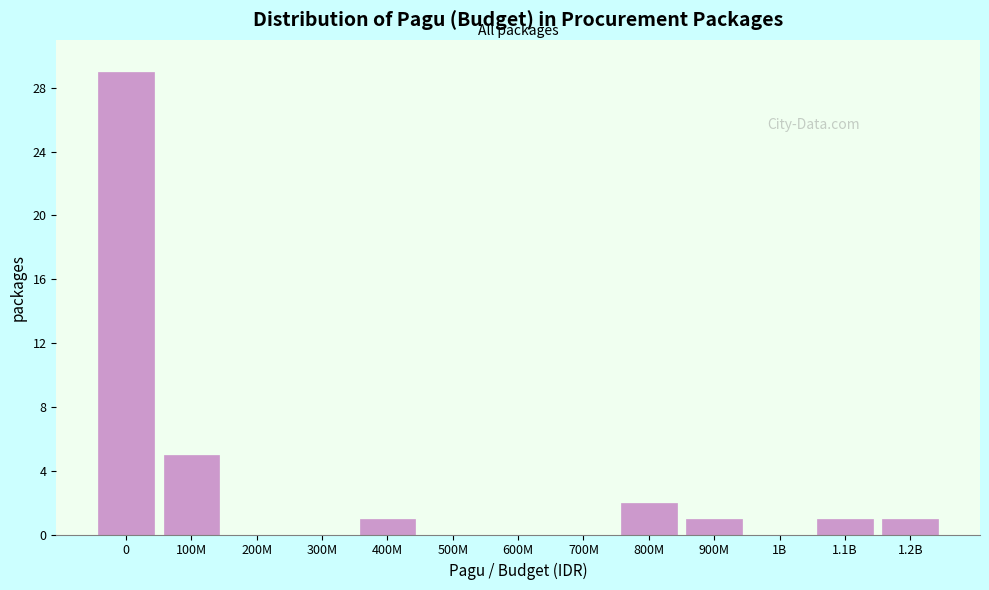

Reading left to right, what are all the values shown in this chart?

0=29	100M=5	200M=0	300M=0	400M=1	500M=0	600M=0	700M=0	800M=2	900M=1	1B=0	1.1B=1	1.2B=1